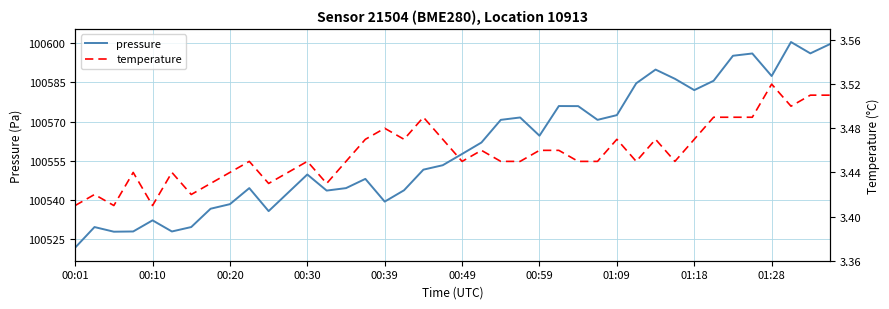

What are all the series names shown in the legend?

pressure, temperature